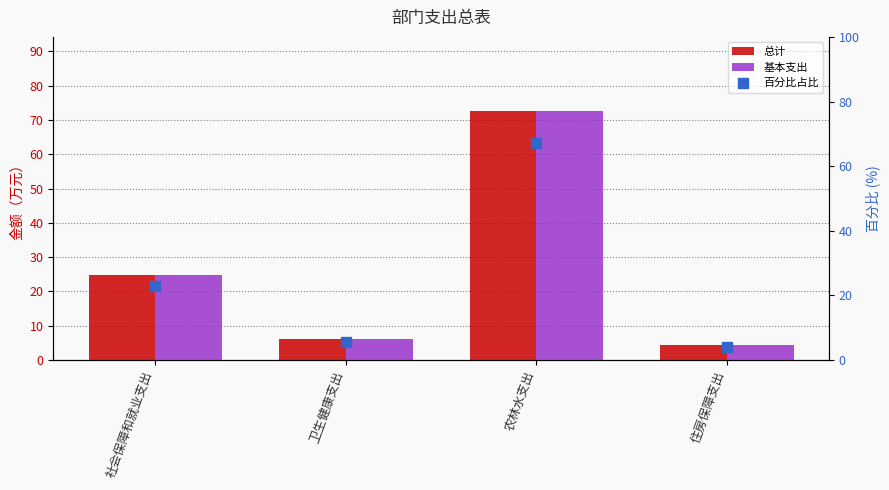

Is the value of 基本支出 at 卫生健康支出 greater than the value of 总计 at 农林水支出?

No